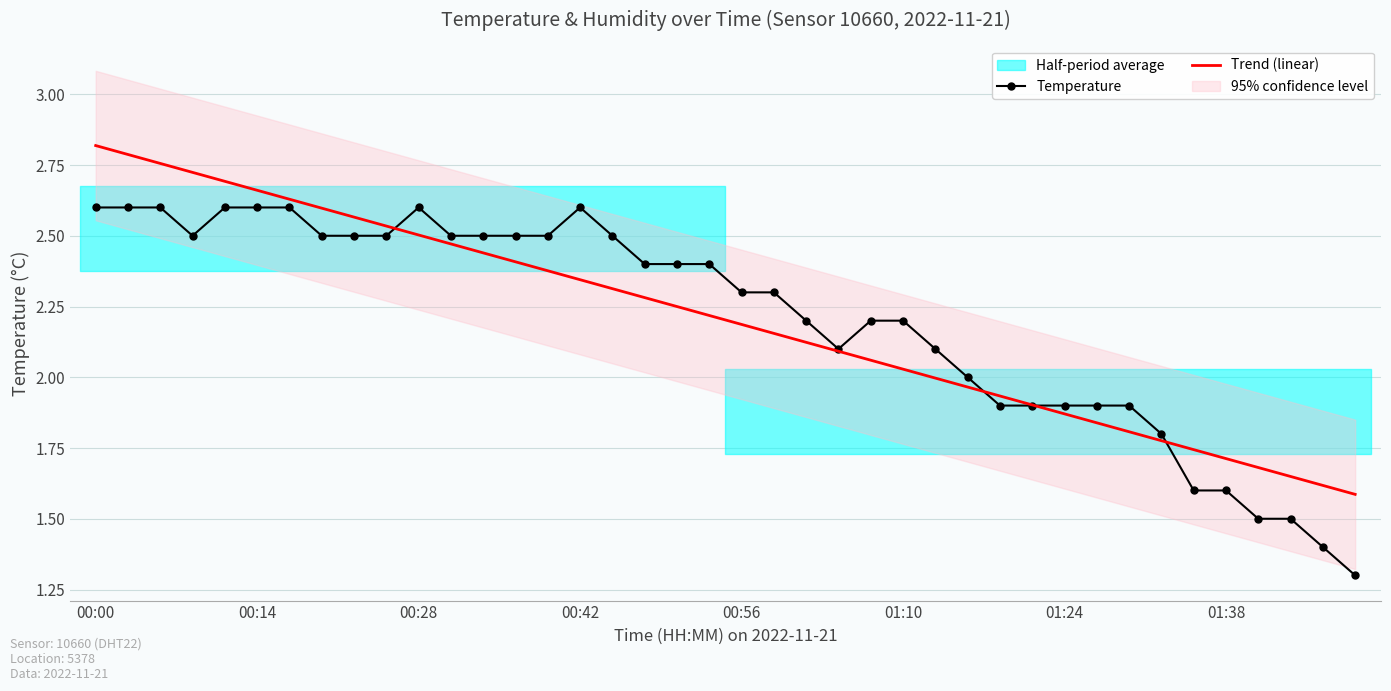

How many lines are shown in the chart?

2